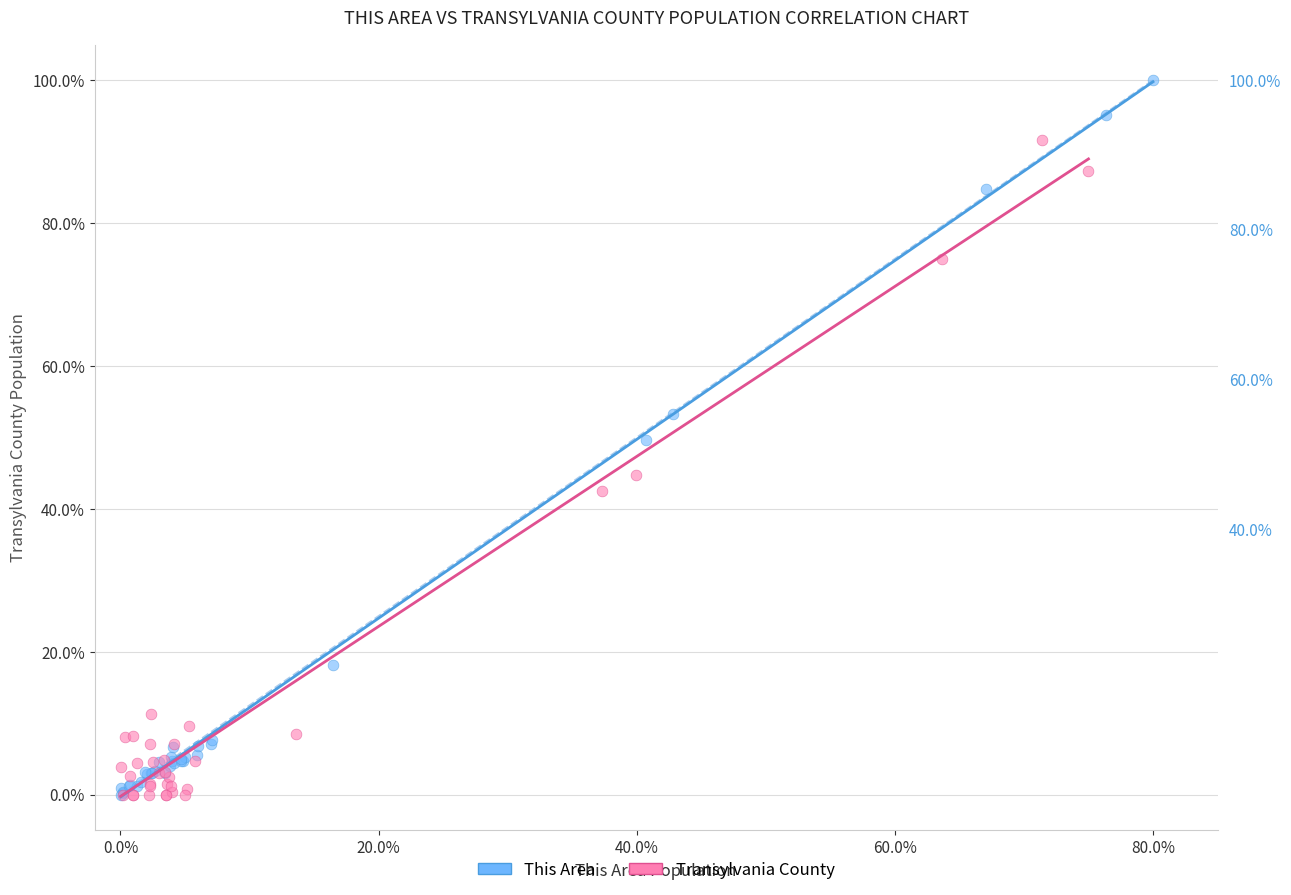

Which series has the widest spread of Y values?

This Area